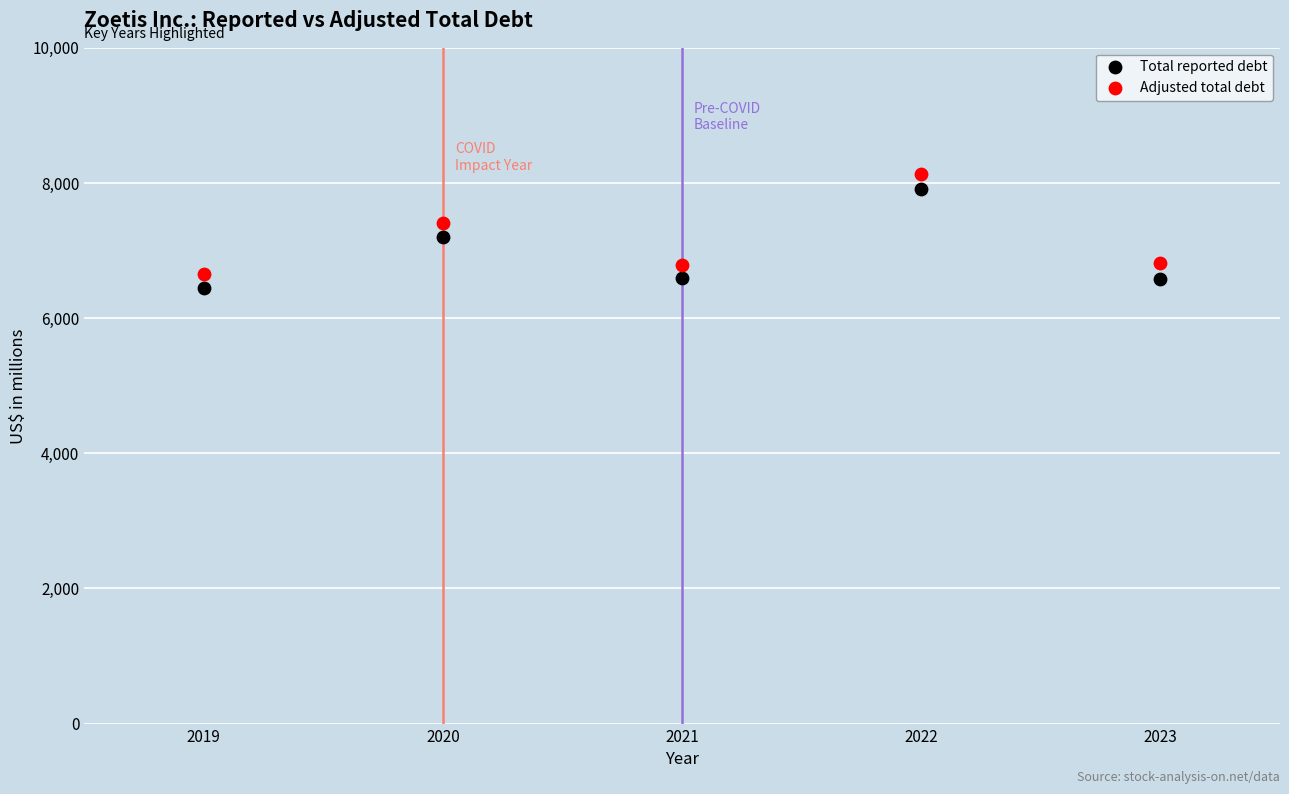

Which series has the largest Y range (max minus min)?

Adjusted total debt